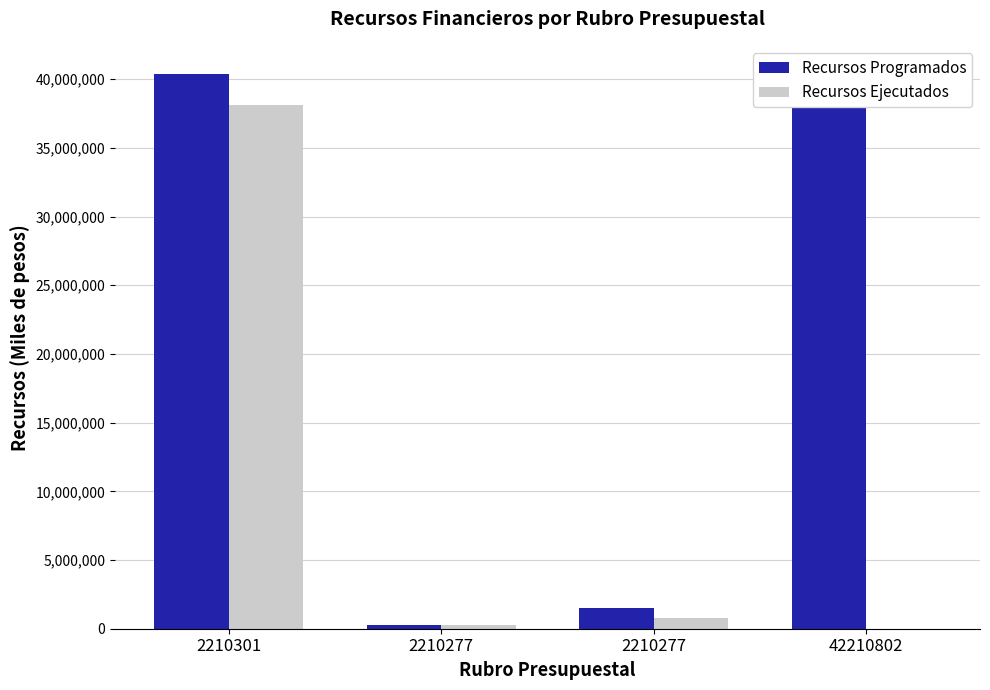

Are the bars grouped side by side (vs. stacked)?

Yes